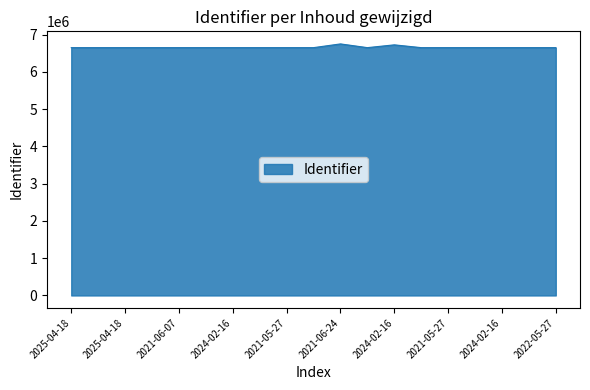

What is the smallest value displayed?

6652420